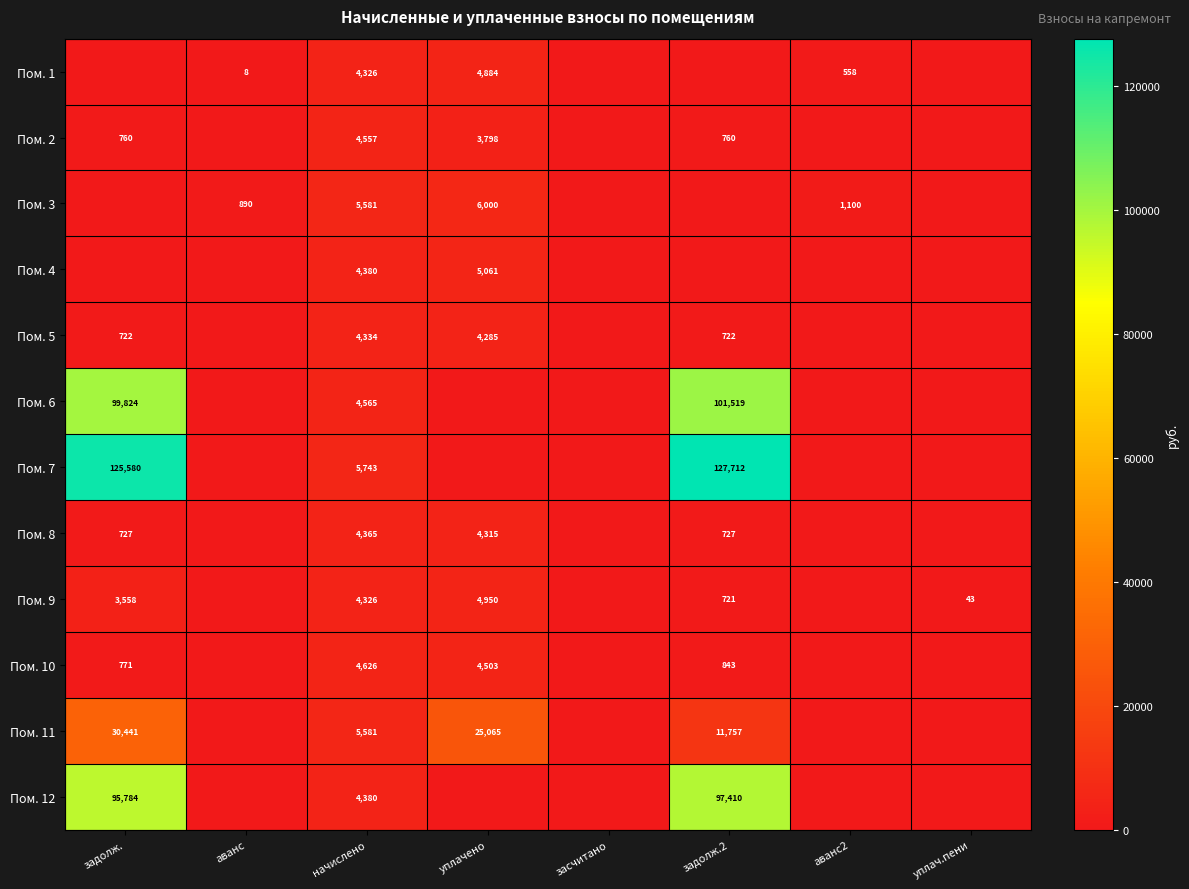

Is it true that Пом. 9 equals 43 at уплач.пени?

True